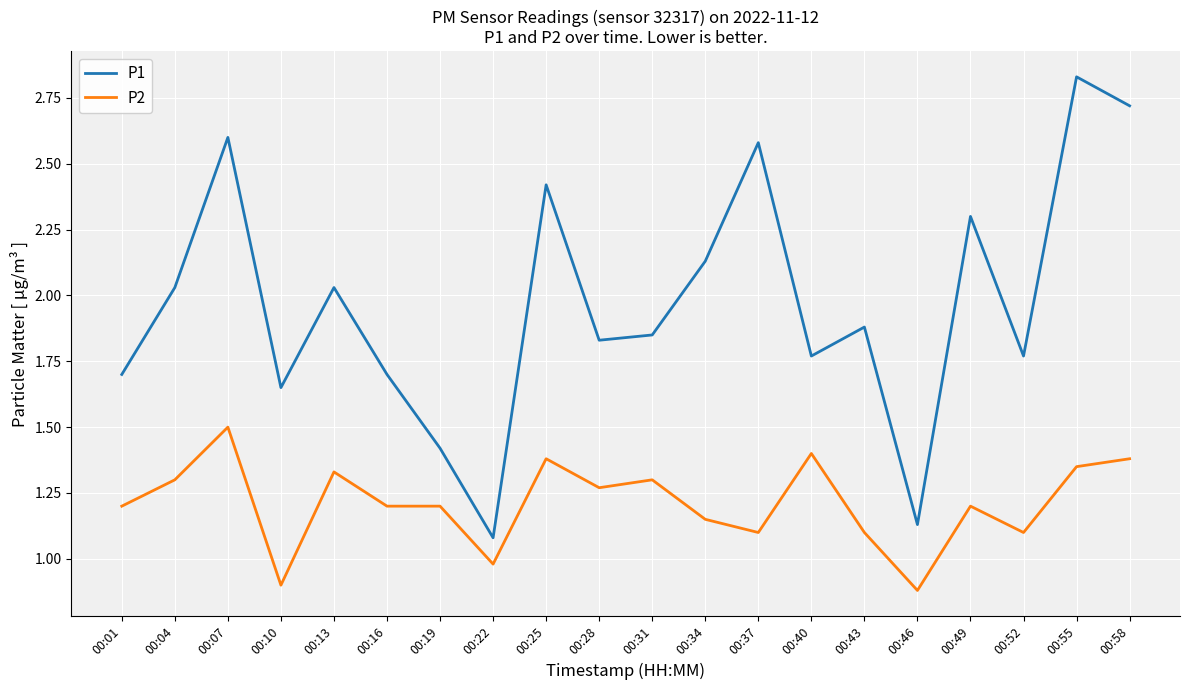

How many lines are shown in the chart?

2